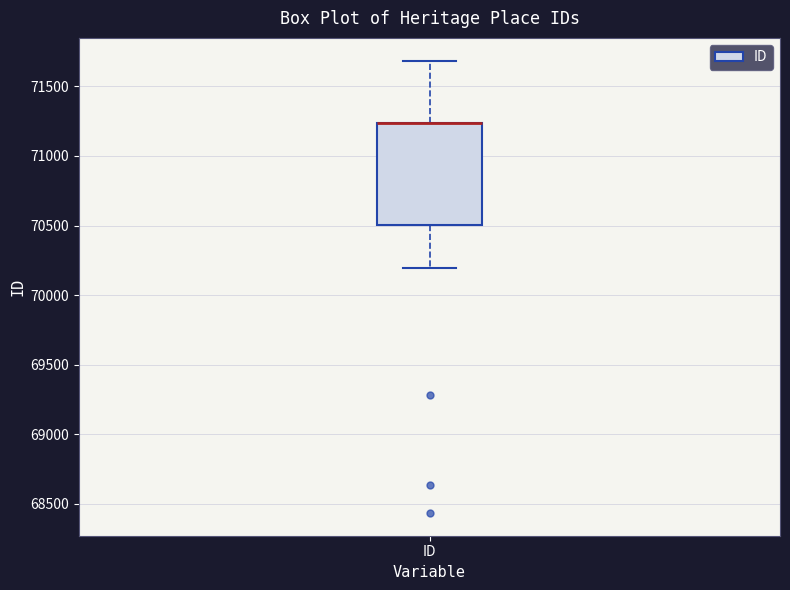

Read this box plot against the y-axis: the position of the median line, the range covered by the box, and the ends of both whiskers. The values are not printed on the chart, so give them approximately, as read against the axis.

median 71250 (drawn on the box's upper edge), box 70500 to 71250, whiskers 70200 to 71700